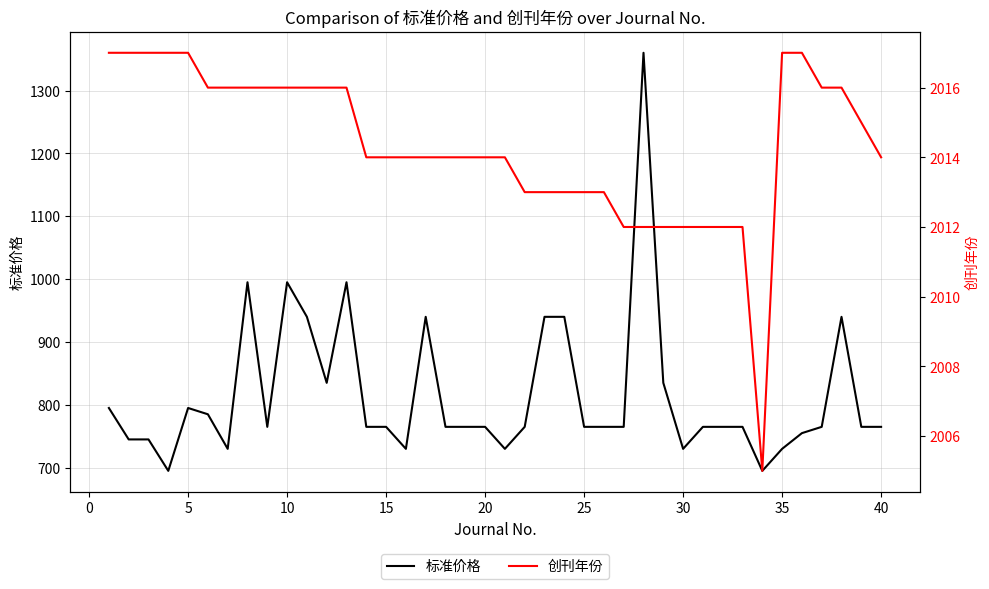

The value of 标准价格 at 5 is 1051. True or false?

False